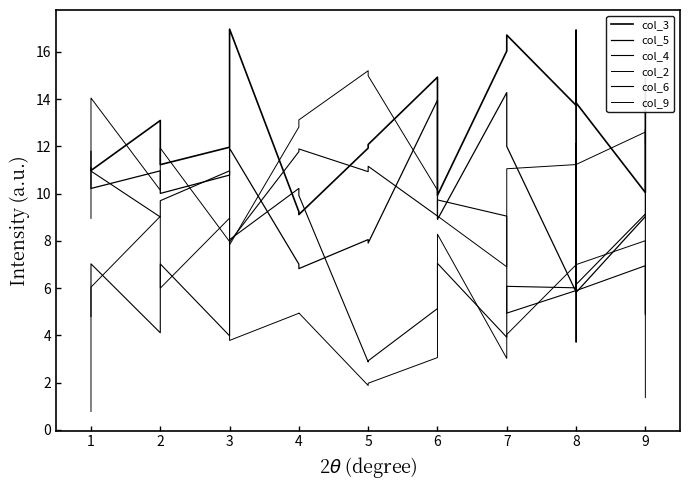

The col_6 series shows 7.0 at 6. True or false?

False